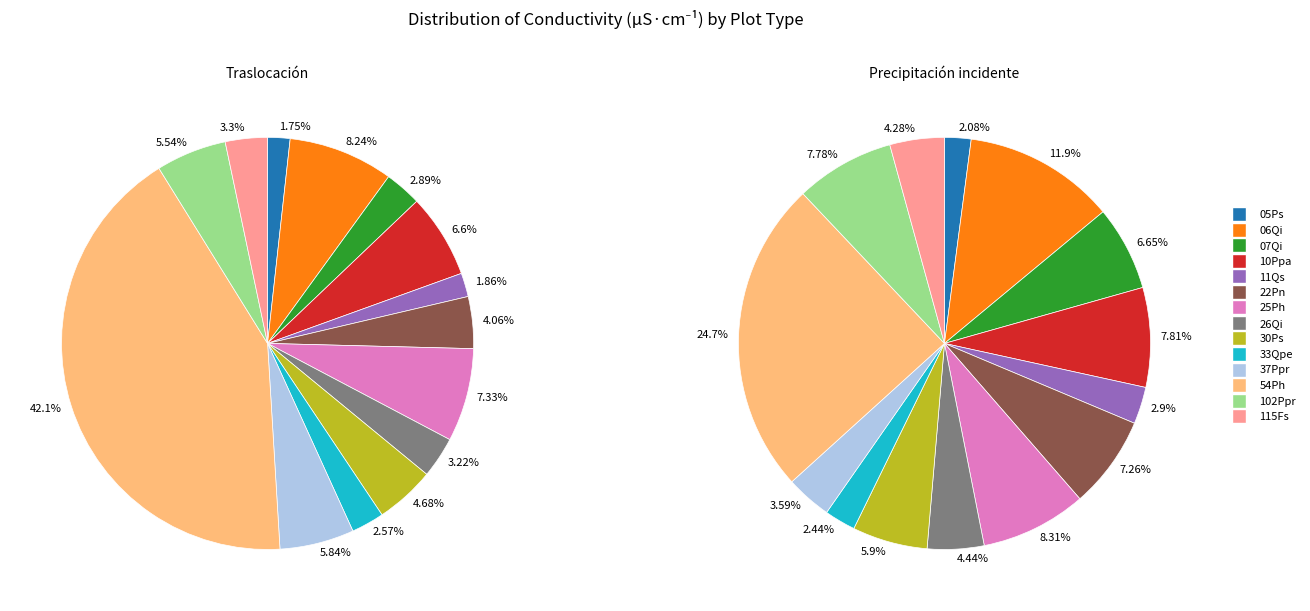

What is the largest slice in the pie chart?

54Ph